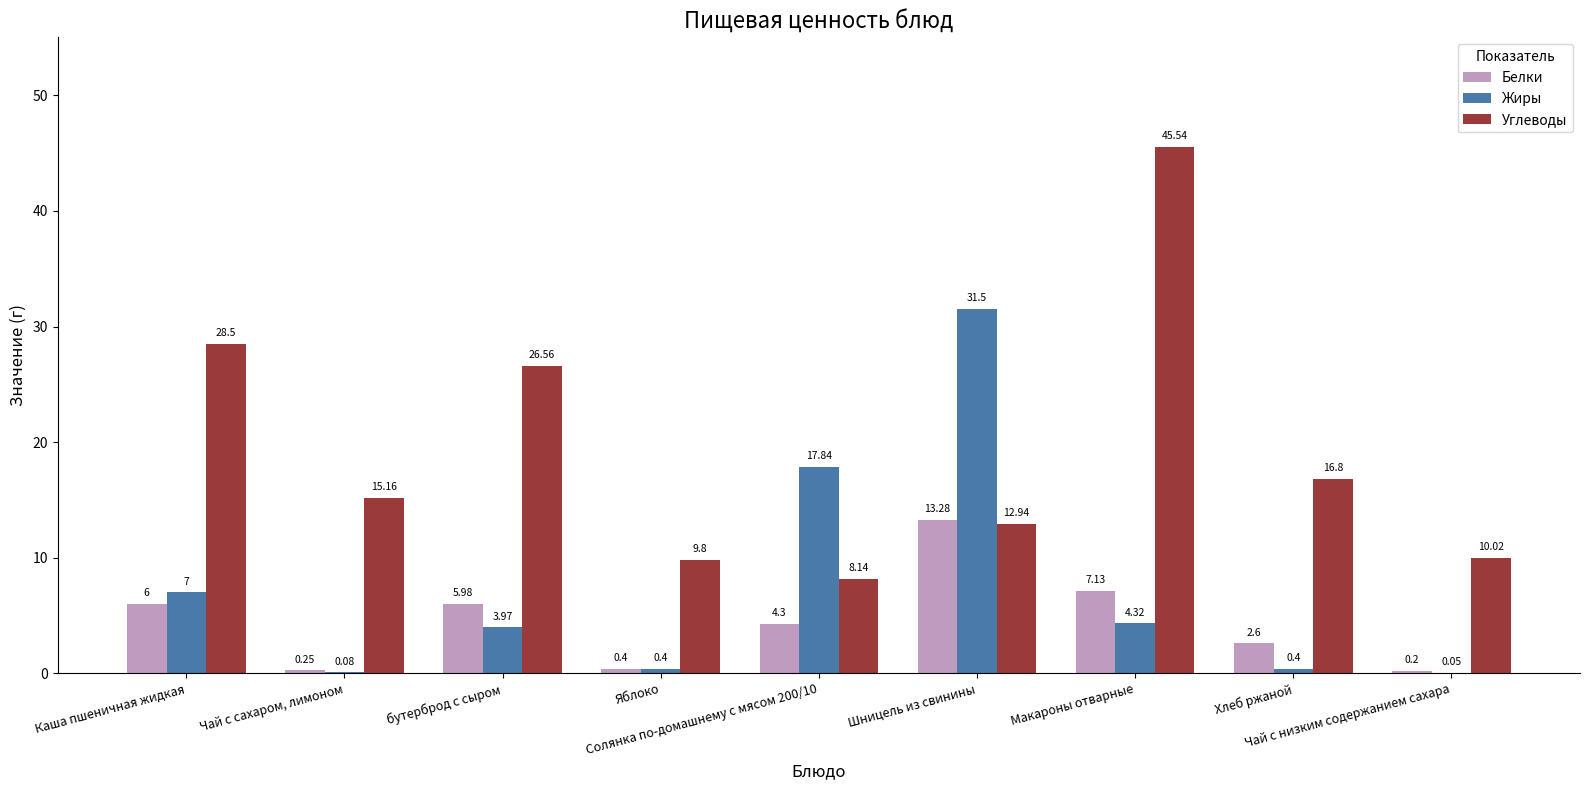

Is it true that Жиры equals 7.0 at Каша пшеничная жидкая?

True